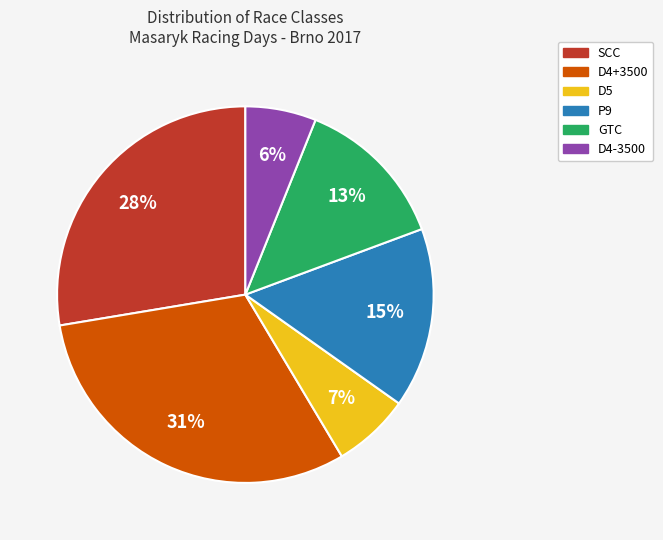

Does SCC represent more than half of the total?

No